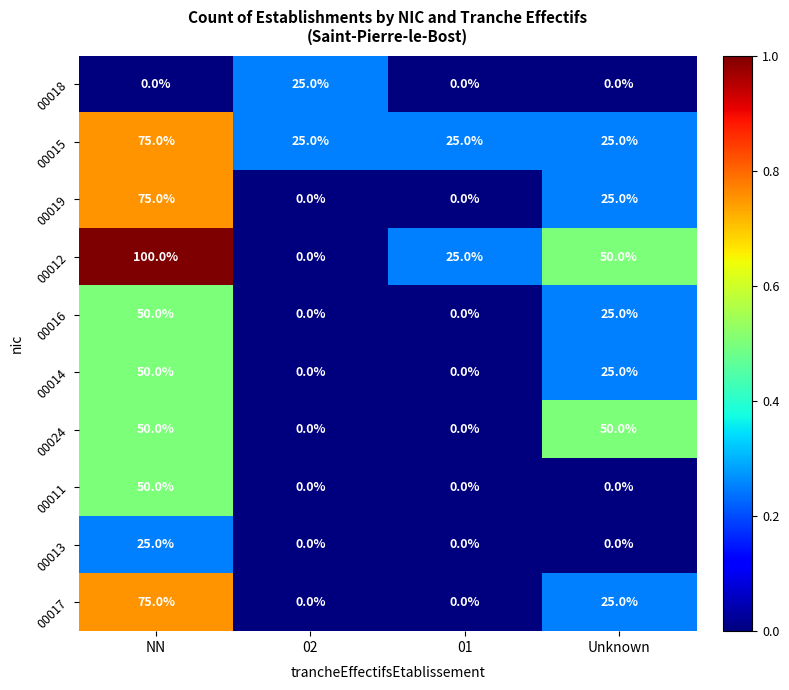

Which series has the largest total across all categories?

00012